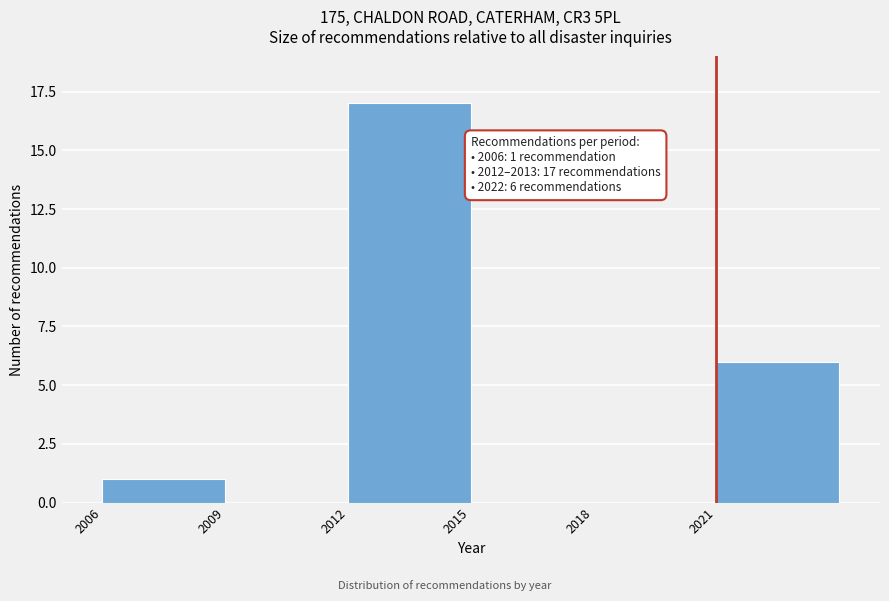

Reading right to left, extract all data points from this chart.

2021=6	2018=0	2015=0	2012=17	2009=0	2006=1